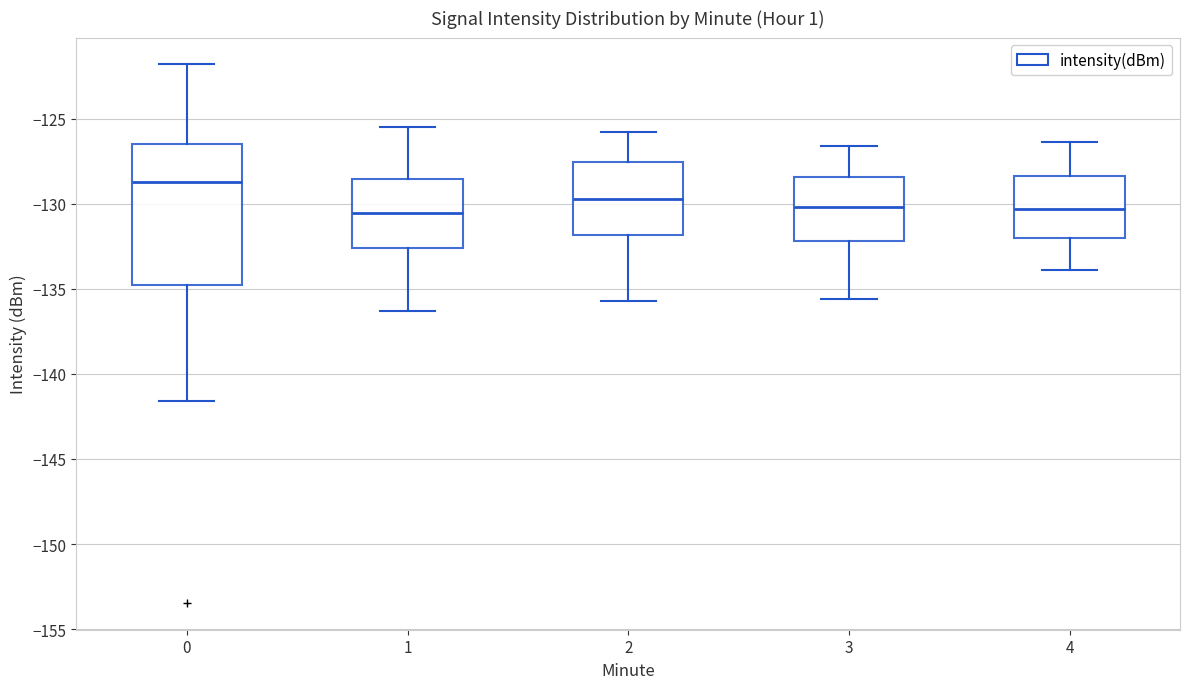

Reading left to right, read every box against the y-axis: the position of its median line, the range the box covers, and the ends of its whiskers. The values are not printed on the chart, so give them approximately, as read against the axis.

0: median -128.5, box -135.0 to -126.5, whiskers -141.5 to -122.0
1: median -130.5, box -132.5 to -128.5, whiskers -136.5 to -125.5
2: median -129.5, box -132.0 to -127.5, whiskers -135.5 to -126.0
3: median -130.0, box -132.0 to -128.5, whiskers -135.5 to -126.5
4: median -130.5, box -132.0 to -128.5, whiskers -134.0 to -126.5